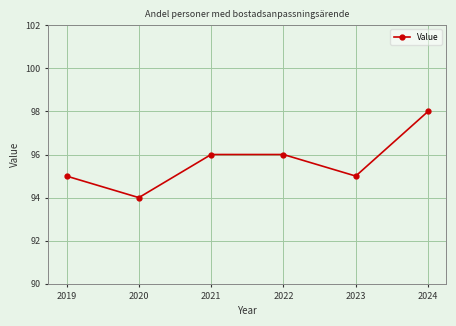

What is the ratio of the value at 2019 to the value at 2024?

1.0